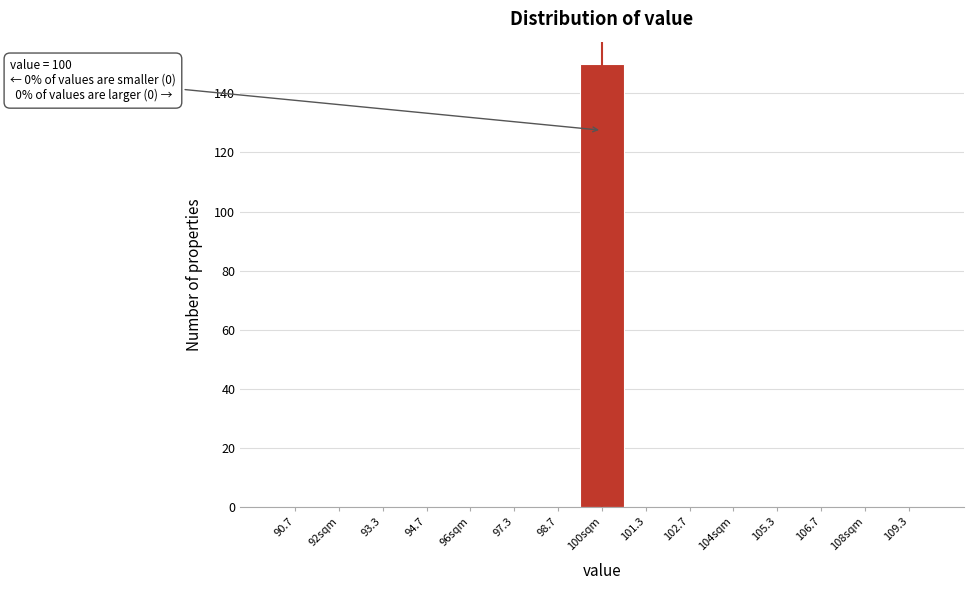

Reading left to right, extract all data points from this chart.

90.7=0	92sqm=0	93.3=0	94.7=0	96sqm=0	97.3=0	98.7=0	100sqm=150	101.3=0	102.7=0	104sqm=0	105.3=0	106.7=0	108sqm=0	109.3=0